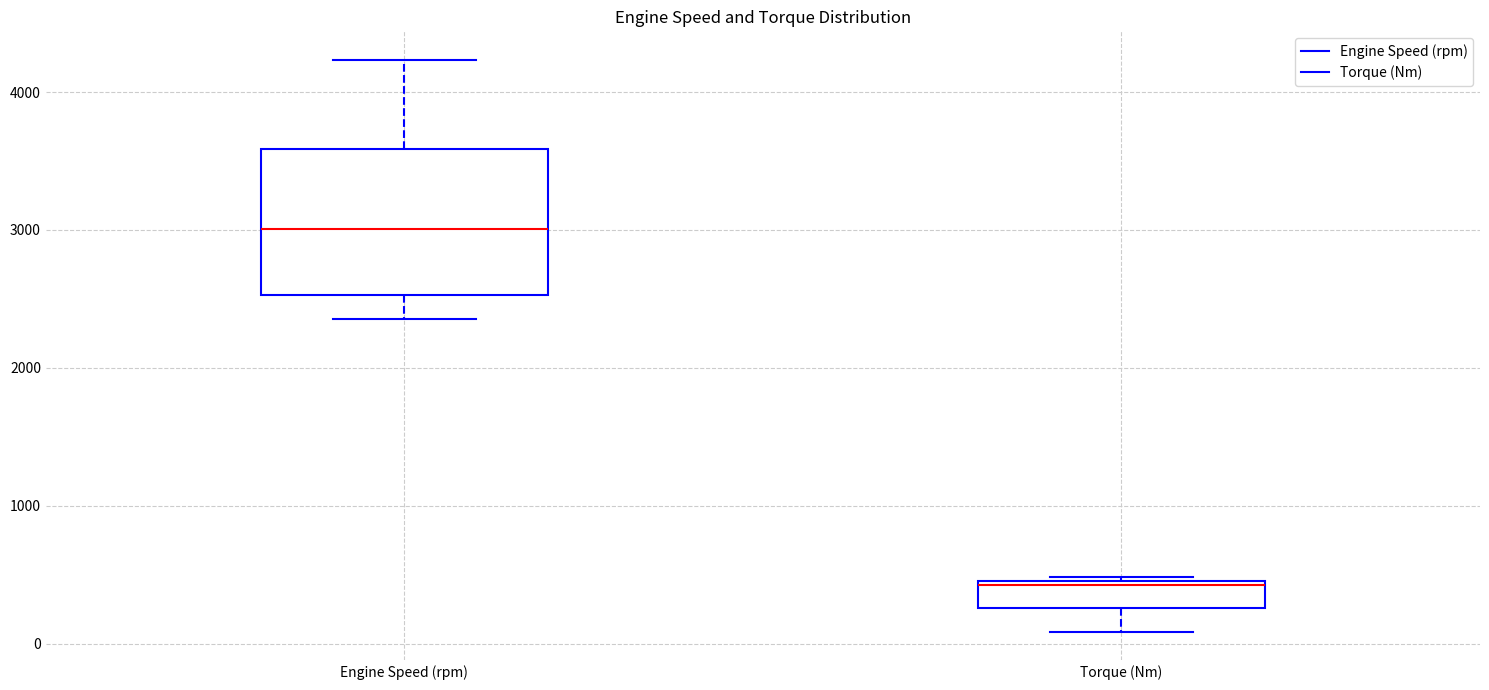

Where does the upper whisker of the box for Engine Speed (rpm) end on the y-axis? The values are not printed on the chart, so give them approximately, as read against the axis.

4200